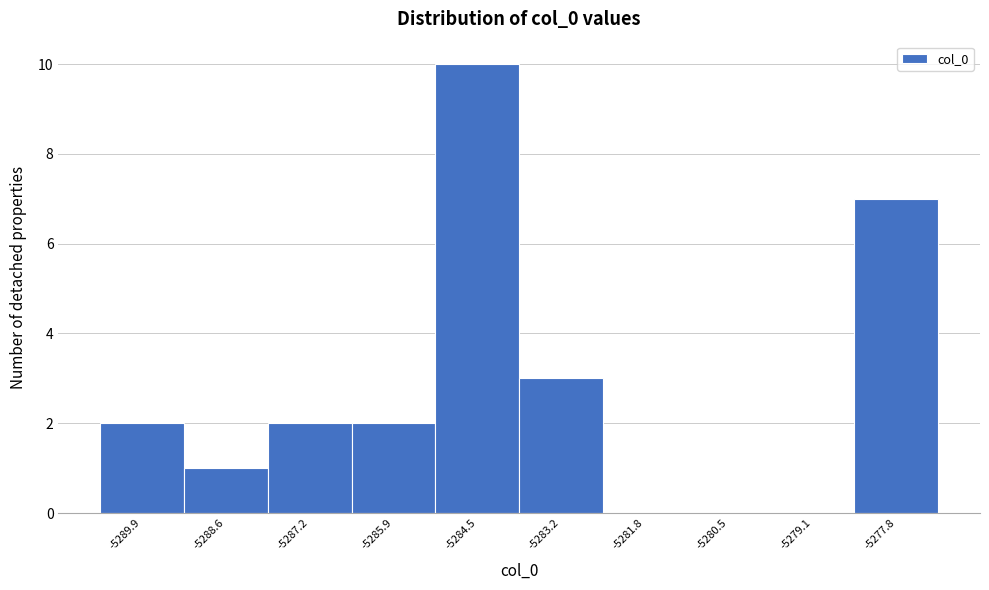

Reading left to right, transcribe this chart: for each bar, give the range it covers on the x-axis and its height. Neither the bar edges nor the heights are printed on the chart, so give them approximately, as read against the axes.

-5290.6 to -5289.2: 2
-5289.2 to -5287.8: 1
-5287.8 to -5286.6: 2
-5286.6 to -5285.2: 2
-5285.2 to -5283.8: 10
-5283.8 to -5282.4: 3
-5282.4 to -5281.2: 0
-5281.2 to -5279.8: 0
-5279.8 to -5278.4: 0
-5278.4 to -5277.0: 7